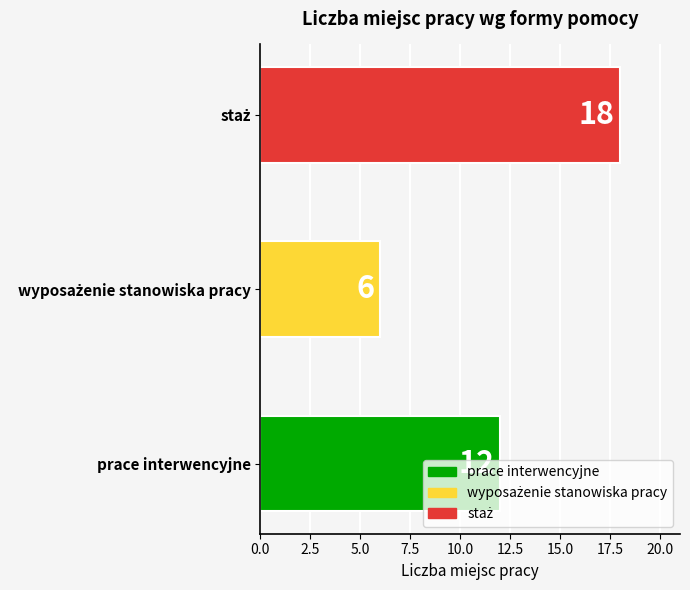

What is the maximum value shown in the chart?

18